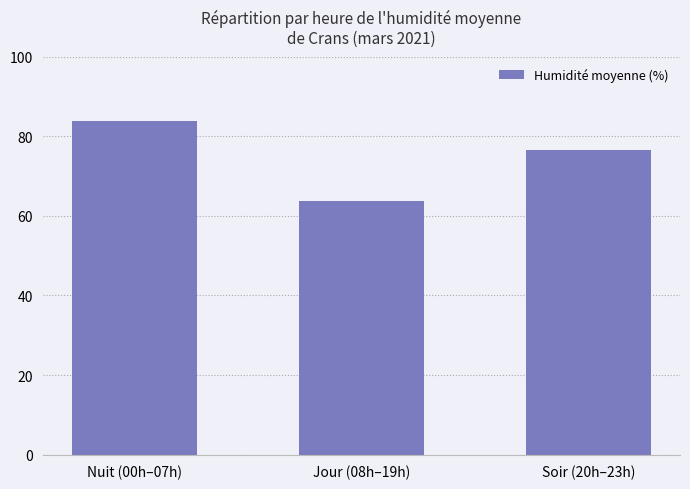

Reading left to right, what are all the values shown in this chart?

83.9	63.7	76.6